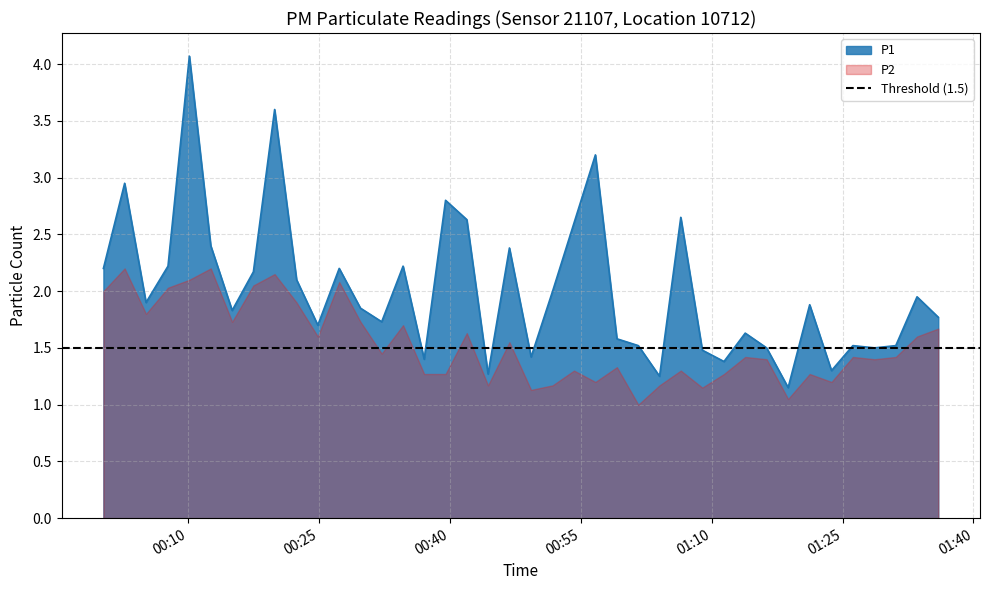

What is the difference between the maximum and minimum values?

2.9